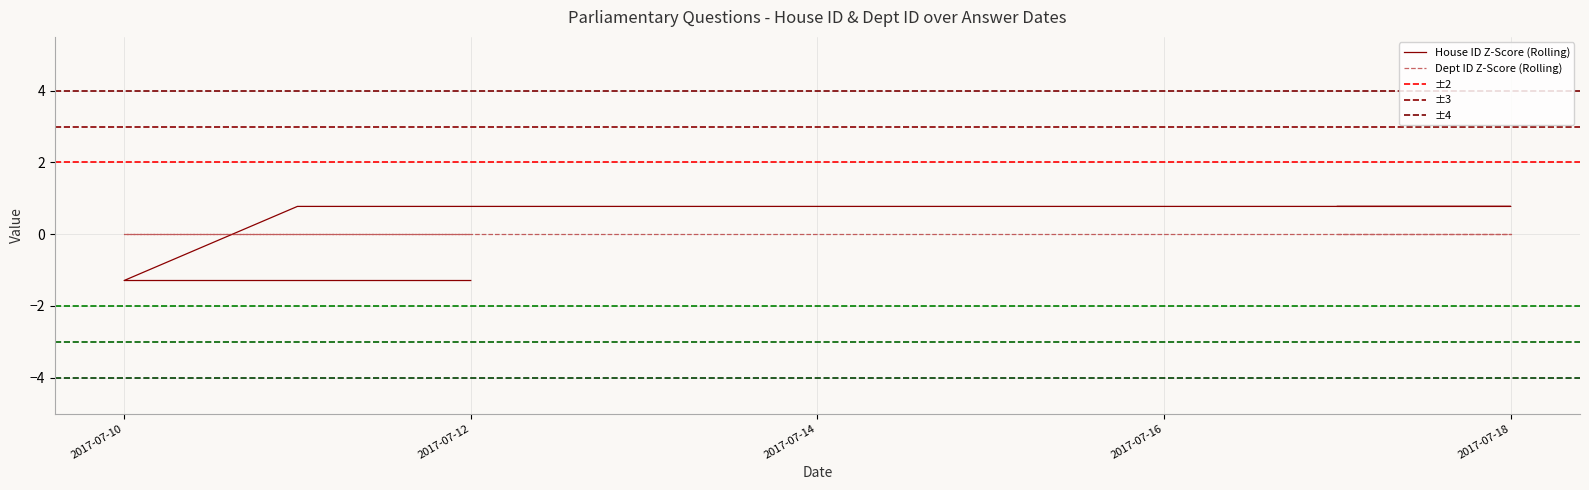

What is the difference between the second highest and second lowest values?

2.1